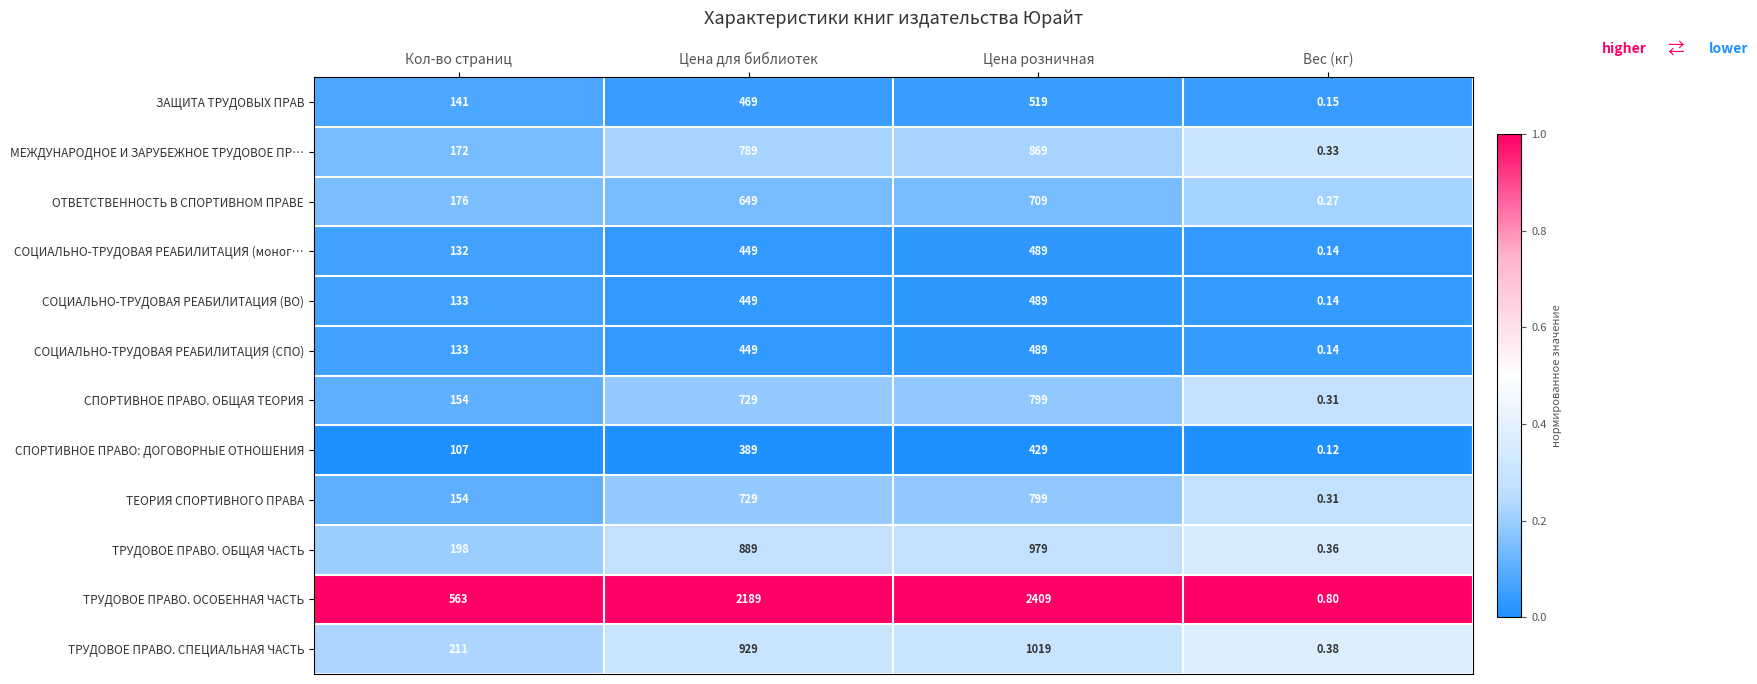

At which category is the sum across all series the highest?

Цена розничная